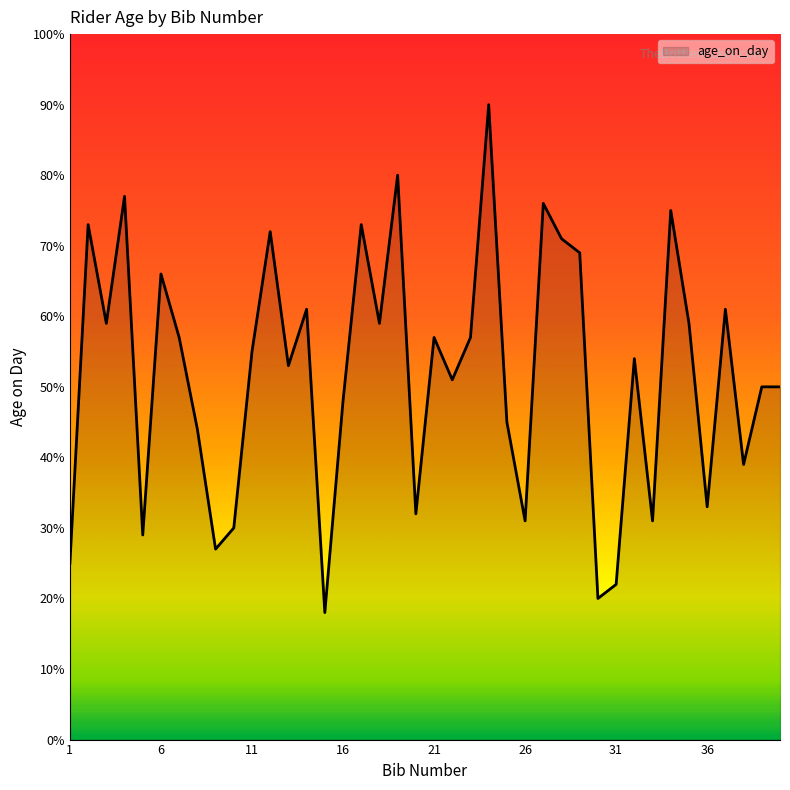

What is the smallest value displayed?

18